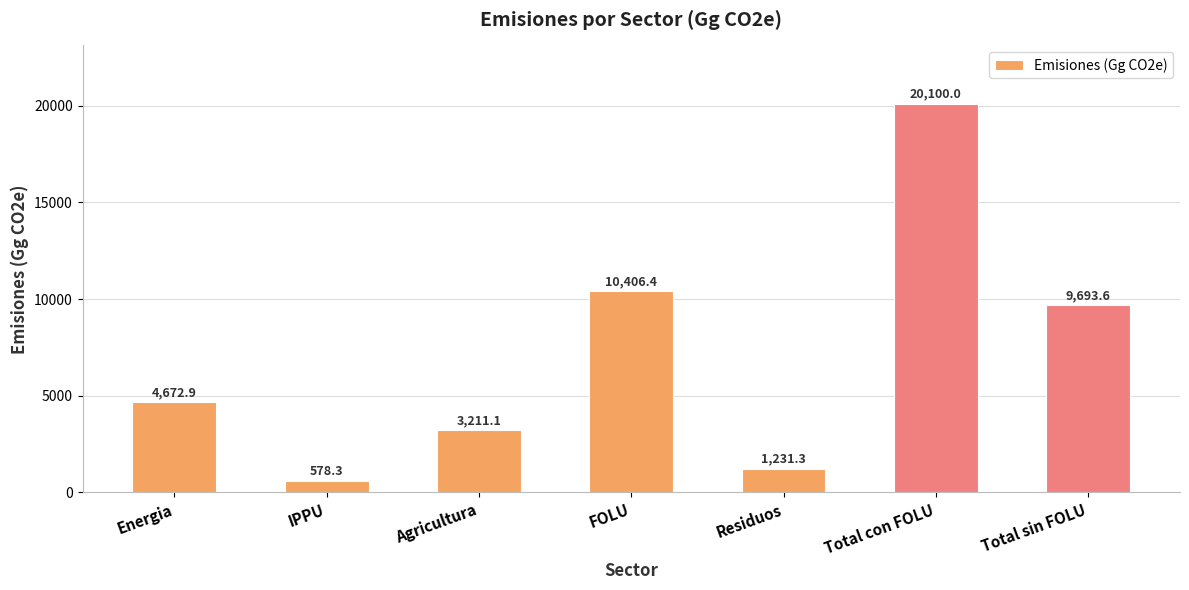

What is the difference between the values at Residuos and Total sin FOLU?

8462.3